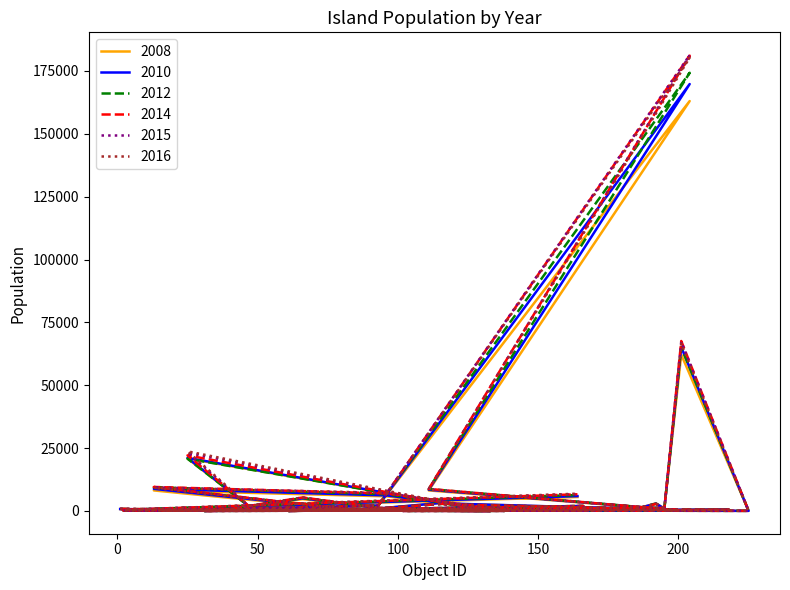

After their last crossing, which series has the higher values: 2008 or 2012?

2012